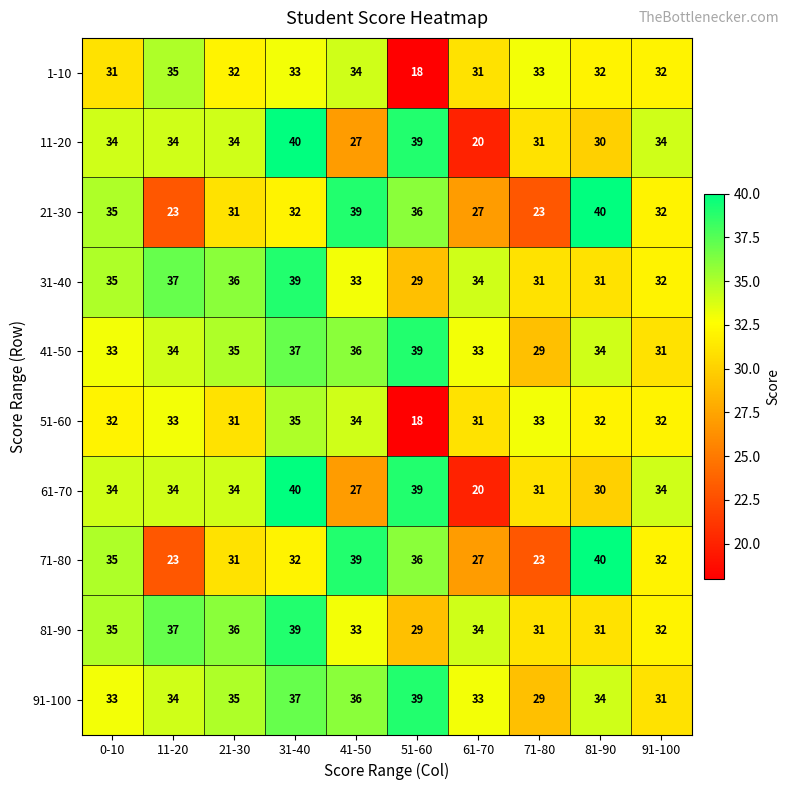

The 51-60 series shows 7 at 71-80. True or false?

False